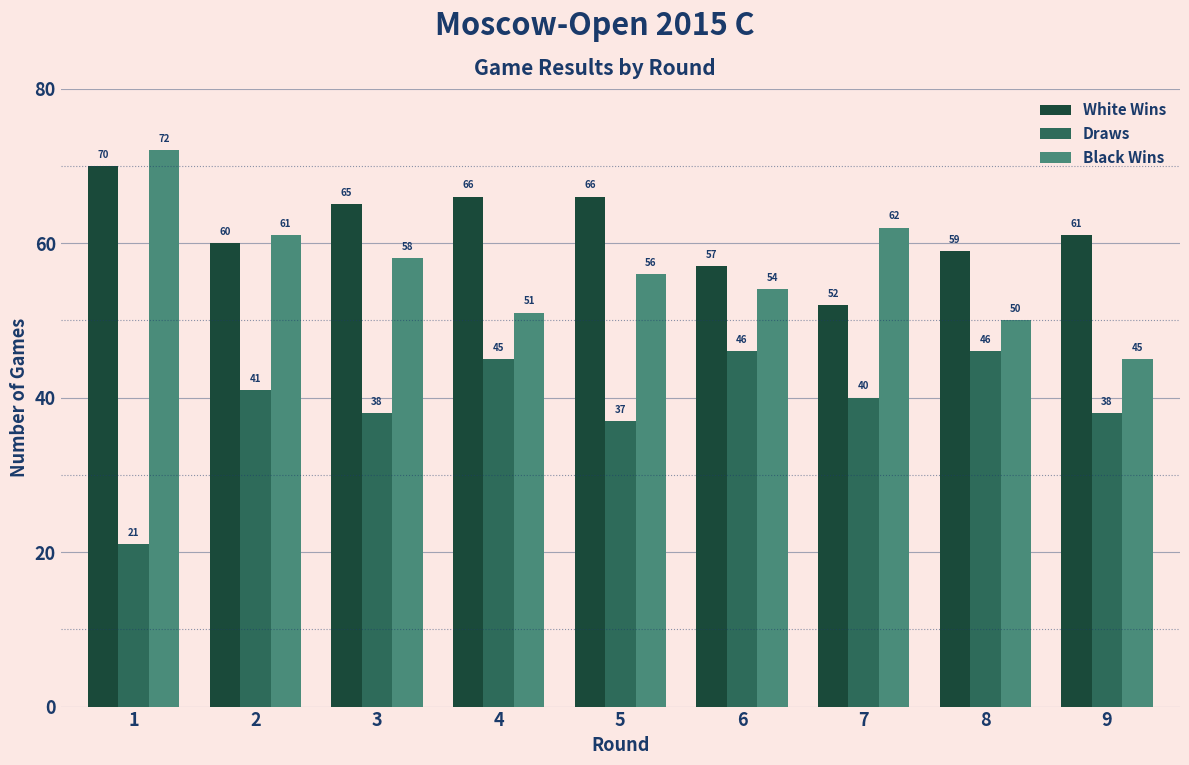

Reading left to right, what are all the values shown in this chart?

White Wins: 70	60	65	66	66	57	52	59	61
Draws: 21	41	38	45	37	46	40	46	38
Black Wins: 72	61	58	51	56	54	62	50	45